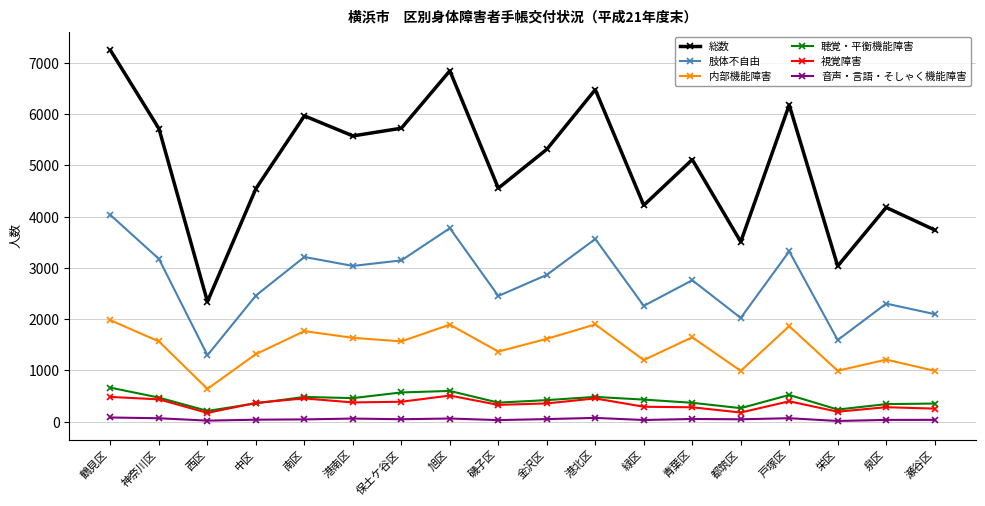

What is the label of the 7th point from the left?

保土ケ谷区